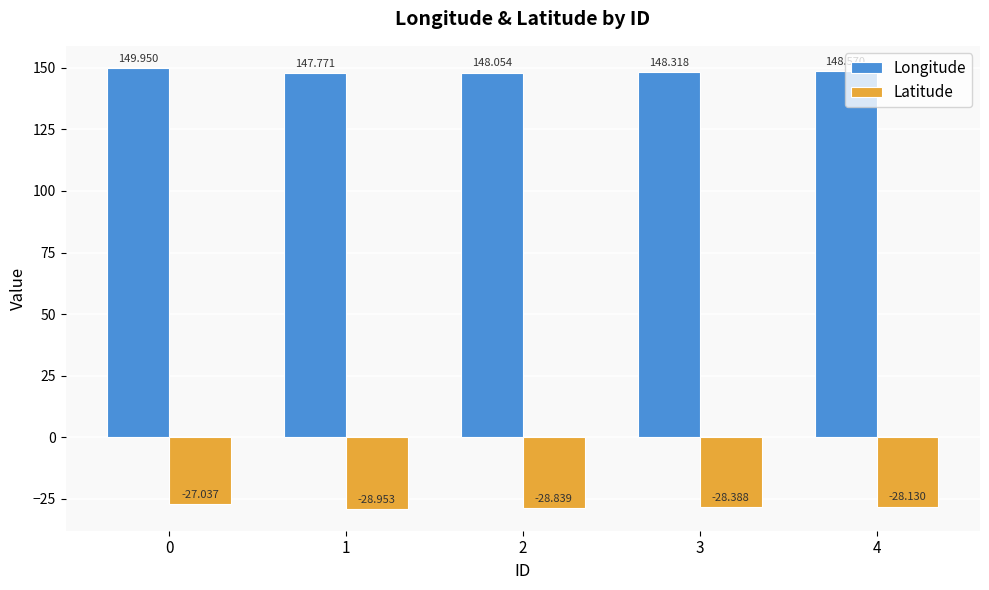

List the series in order of their overall mean, highest first.

Longitude, Latitude